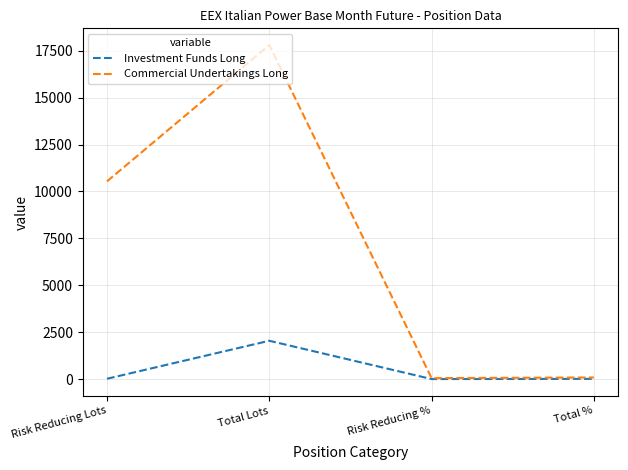

At which category does Investment Funds Long reach its first local valley?

Risk Reducing %